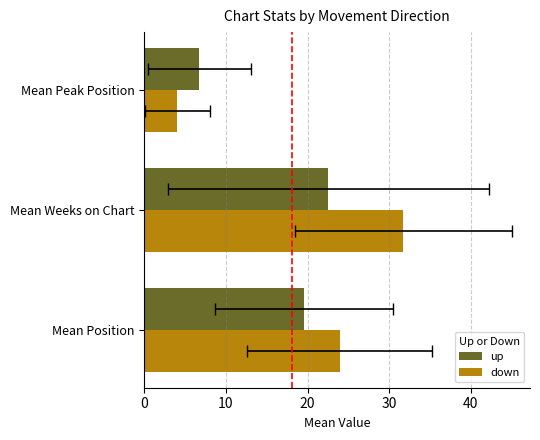

How many bars are there in each group?

2